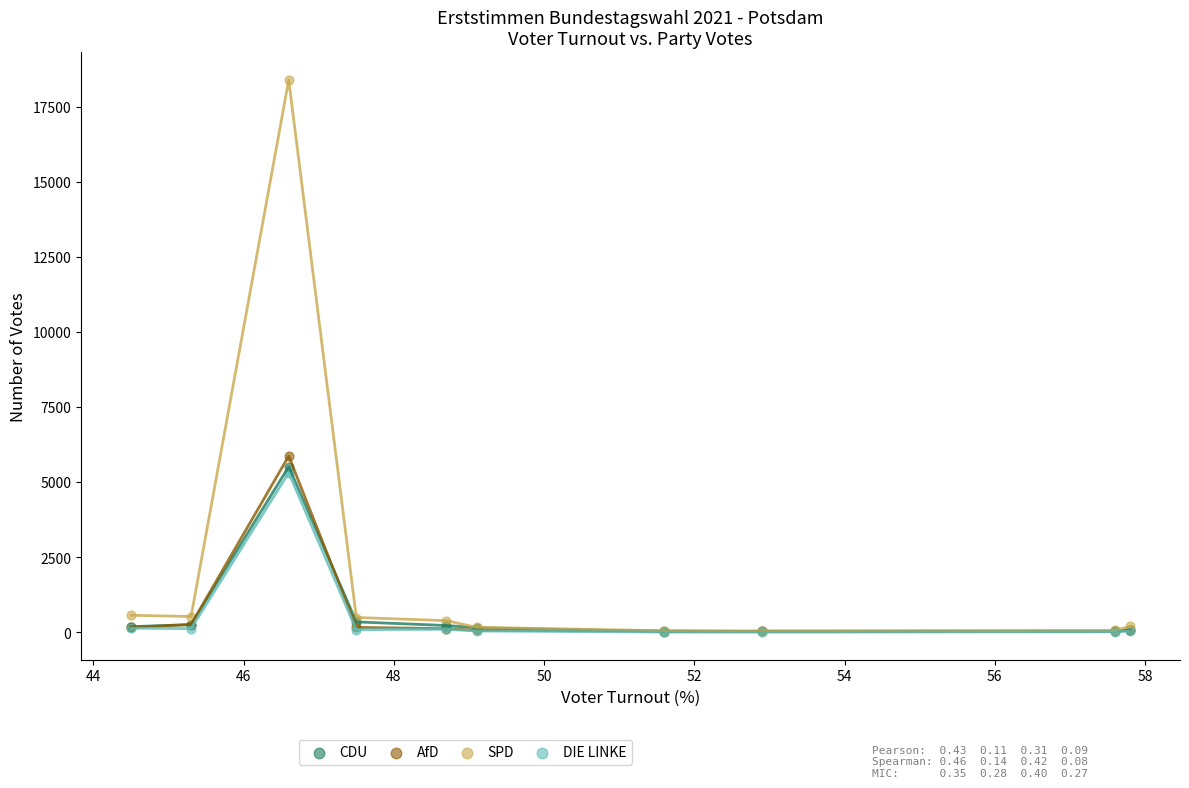

In the SPD series, what Y value is closest to 9221?

567